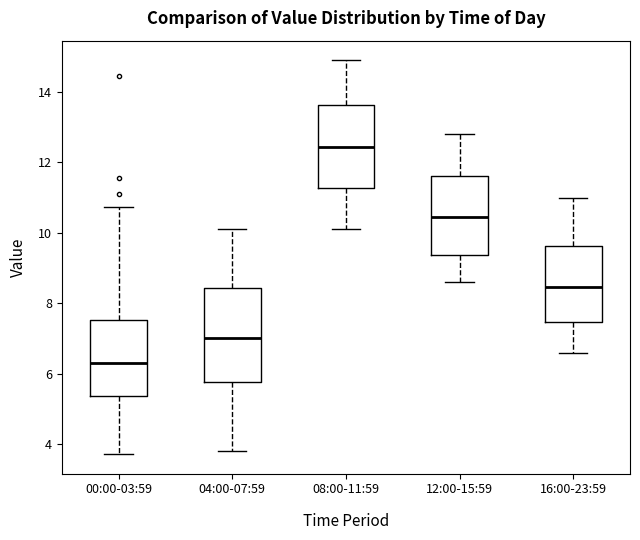

Reading left to right, read every box against the y-axis: the position of its median line, the range the box covers, and the ends of its whiskers. The values are not printed on the chart, so give them approximately, as read against the axis.

00:00-03:59: median 6.4, box 5.4 to 7.6, whiskers 3.8 to 10.8
04:00-07:59: median 7.0, box 5.8 to 8.4, whiskers 3.8 to 10.2
08:00-11:59: median 12.4, box 11.2 to 13.6, whiskers 10.2 to 15.0
12:00-15:59: median 10.4, box 9.4 to 11.6, whiskers 8.6 to 12.8
16:00-23:59: median 8.4, box 7.4 to 9.6, whiskers 6.6 to 11.0